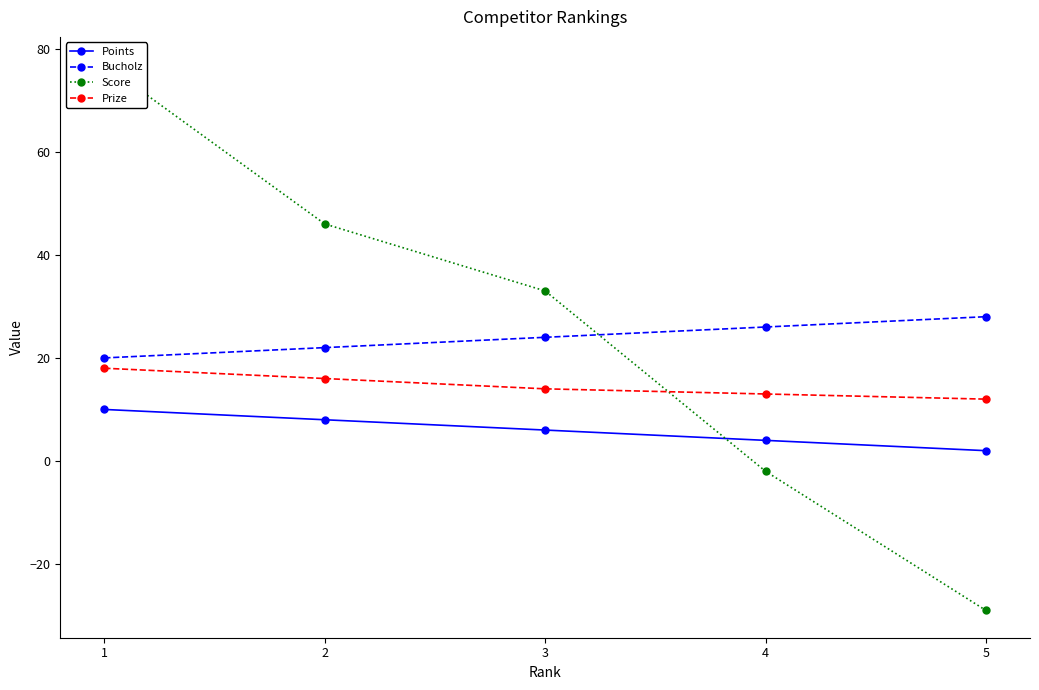

True or false: Bucholz and Prize cross at least once.

False